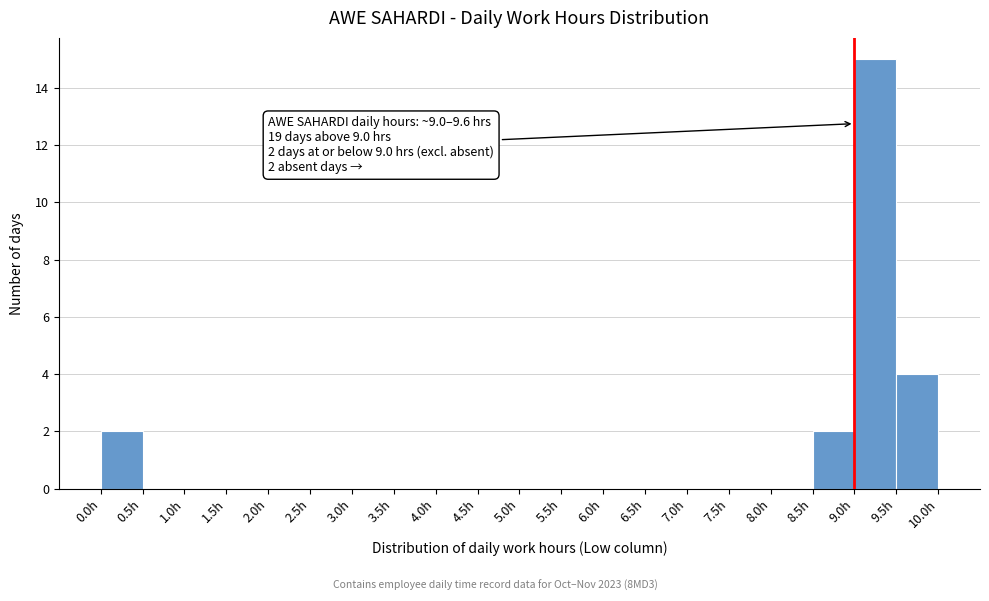

Which range on the x-axis has the tallest bar?

9.0 to 9.5